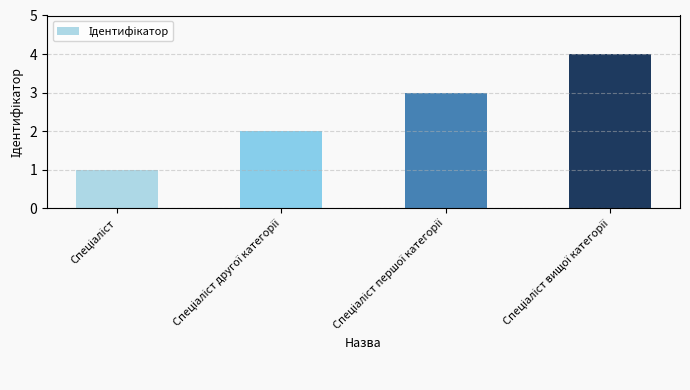

What is the sum of all values?

10